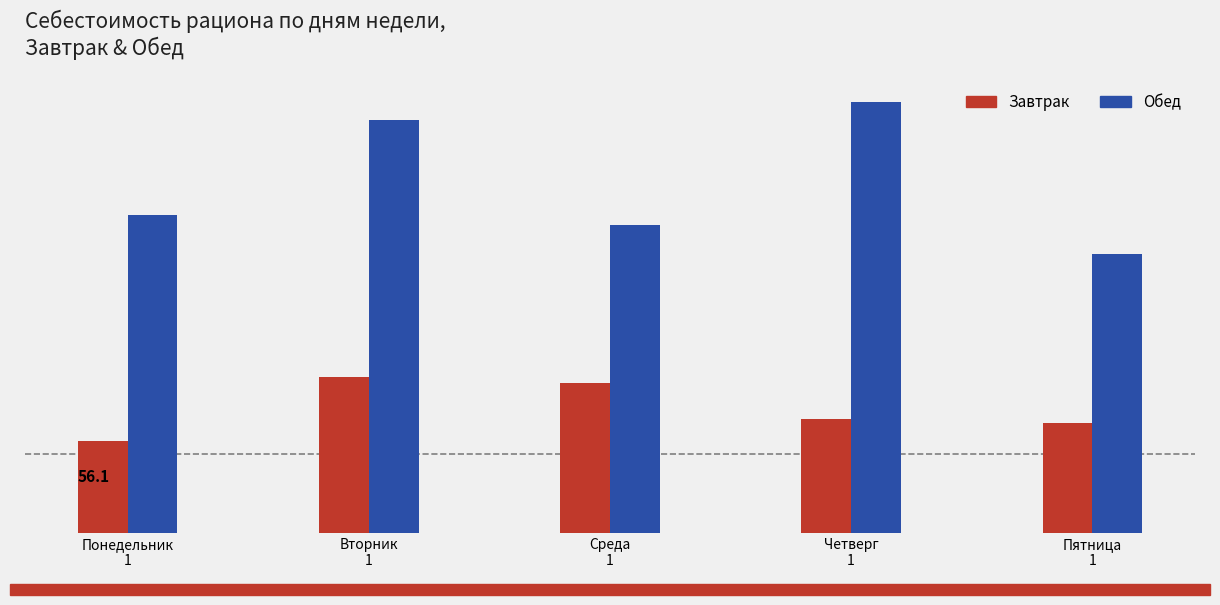

Which series has the largest total across all categories?

Обед